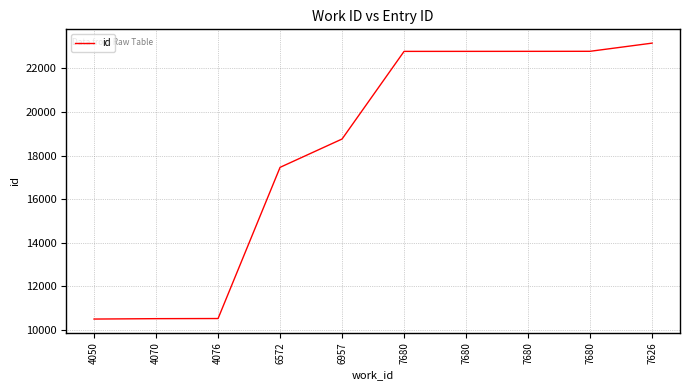

Reading right to left, extract all data points from this chart.

7626=23163	7680=22788	7680=22786	7680=22785	7680=22784	6957=18761	6572=17460	4076=10519	4070=10513	4050=10495